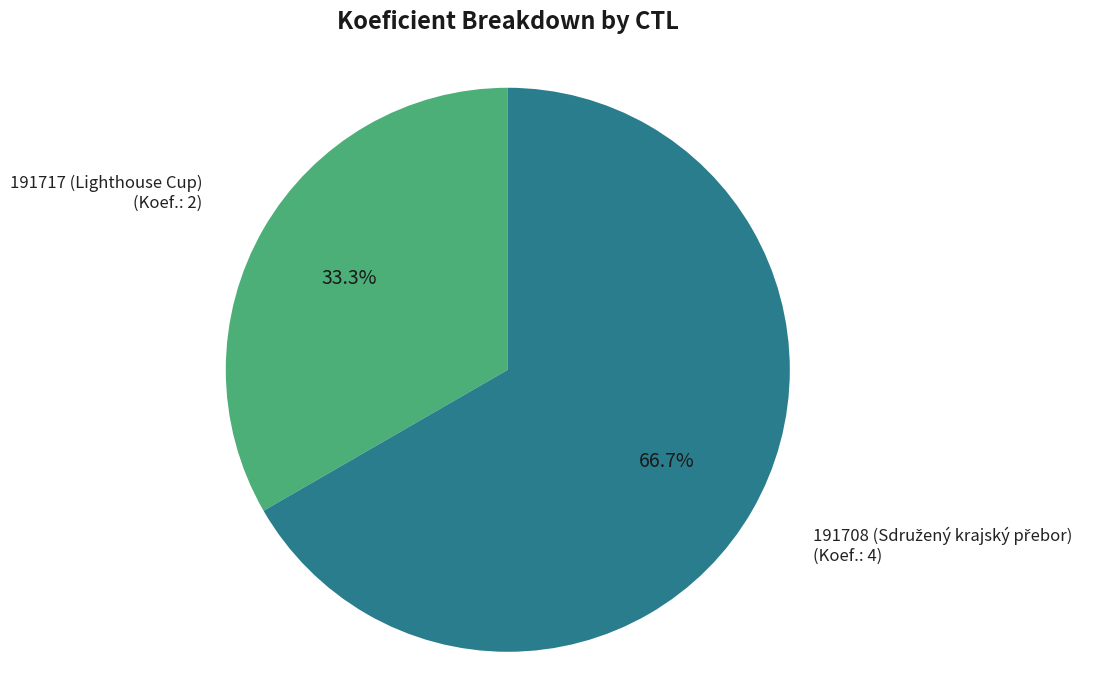

To the nearest percent, what is the combined percentage of 191708 and 191717?

100%